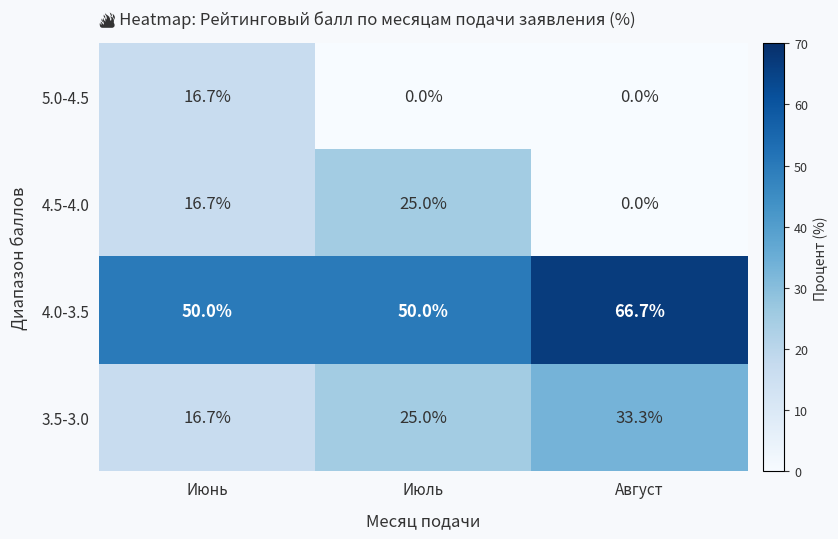

What value does the 4.5-4.0 series have at Июль?

25.0